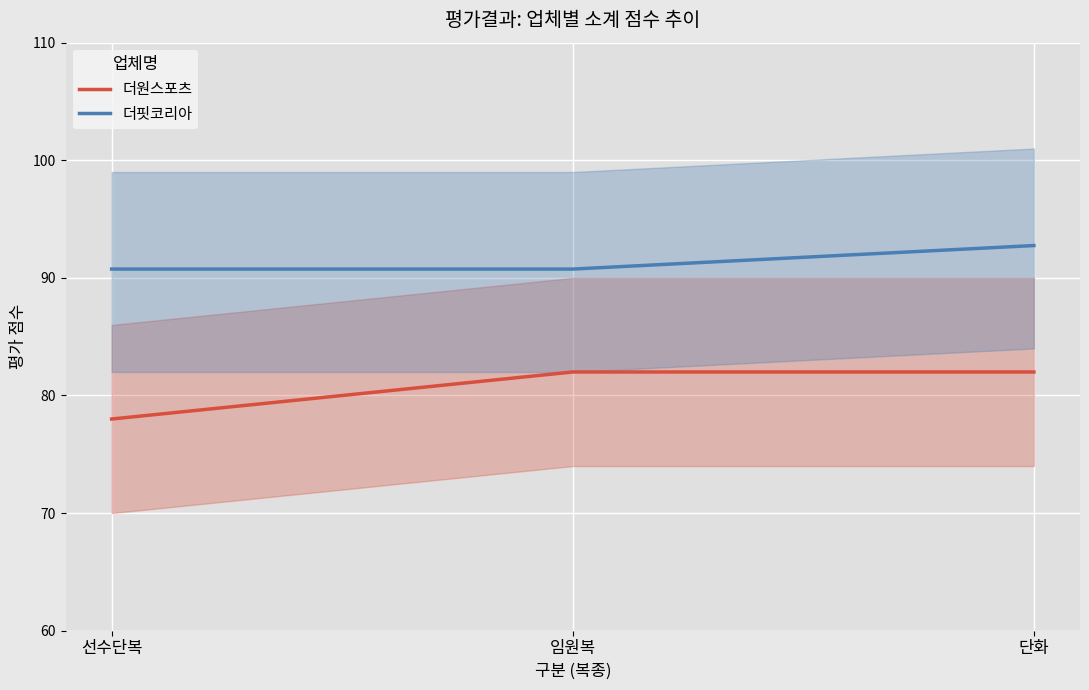

List the series in order of their peak value, highest first.

더핏코리아, 더원스포츠